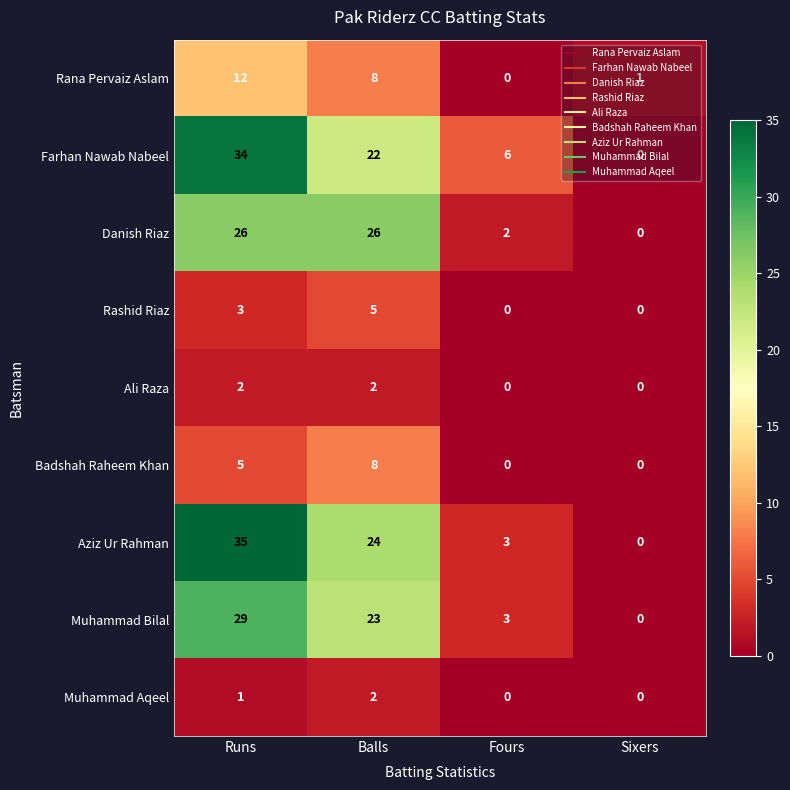

What is the total value across all series at Sixers?

1